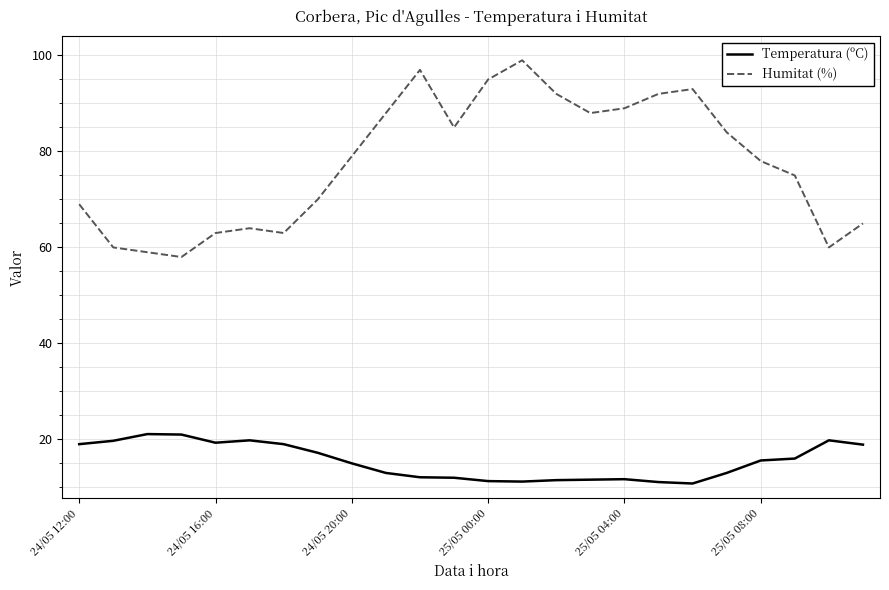

List the series in order of their peak value, lowest first.

Temperatura (ºC), Humitat (%)